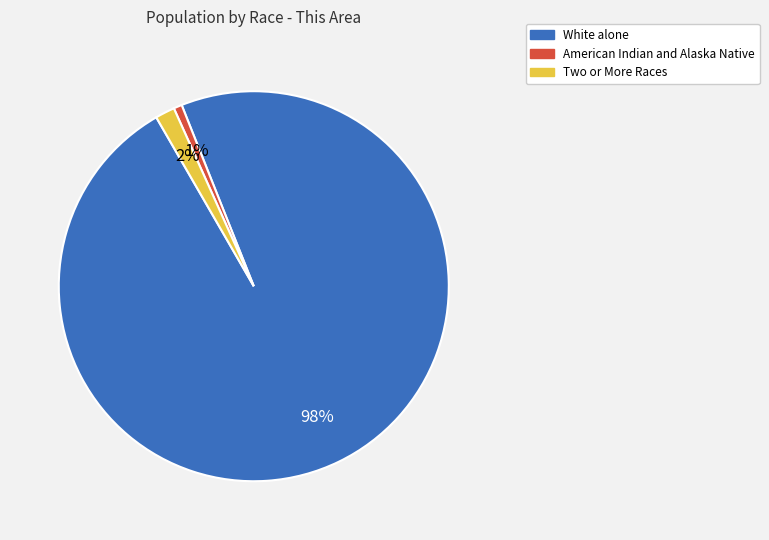

Which category has the biggest portion of the pie?

White alone